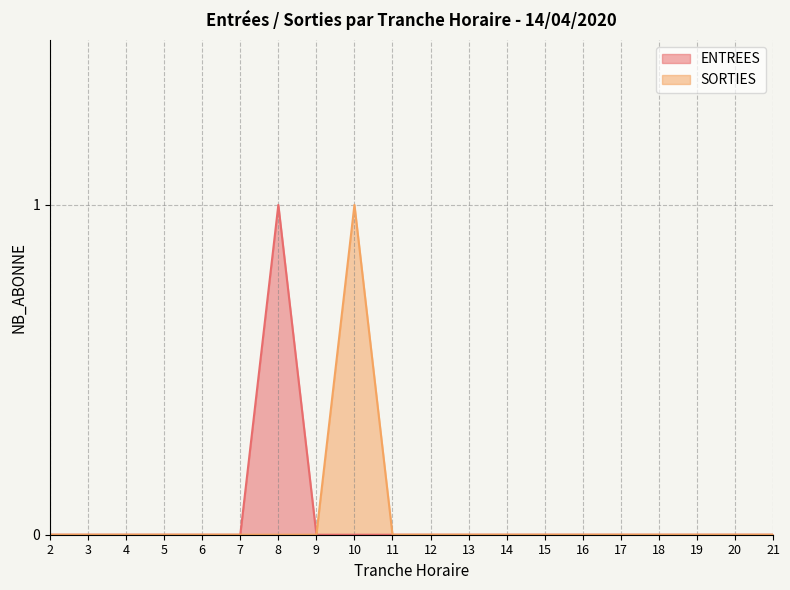

How many values in the SORTIES series exceed 0?

1